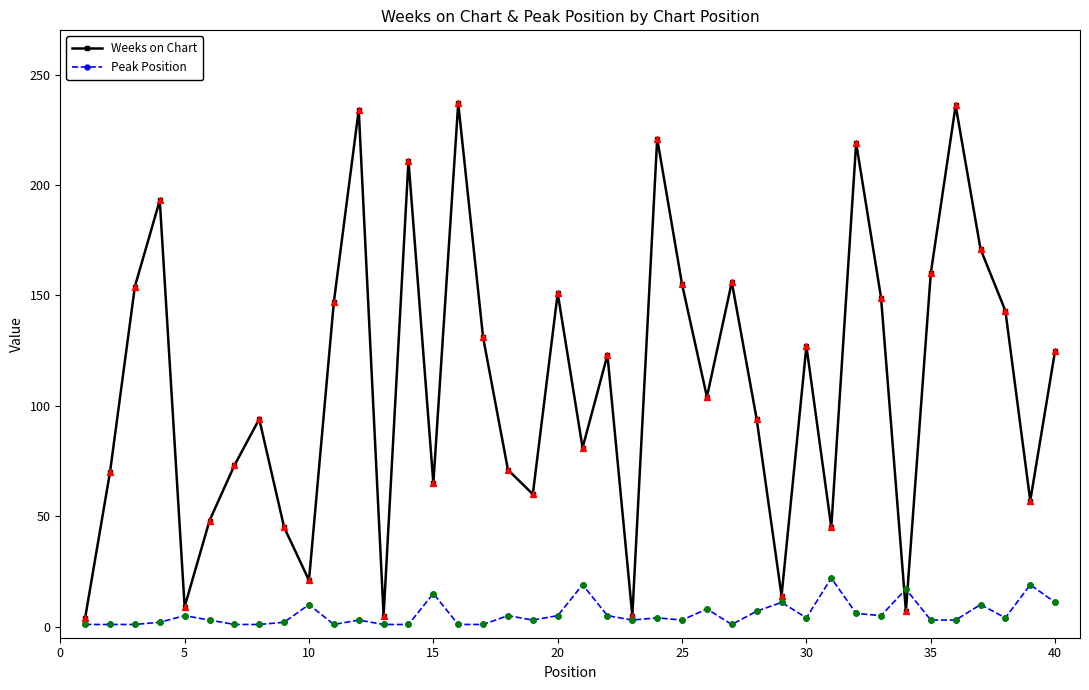

Which series has the largest total across all categories?

Weeks on Chart